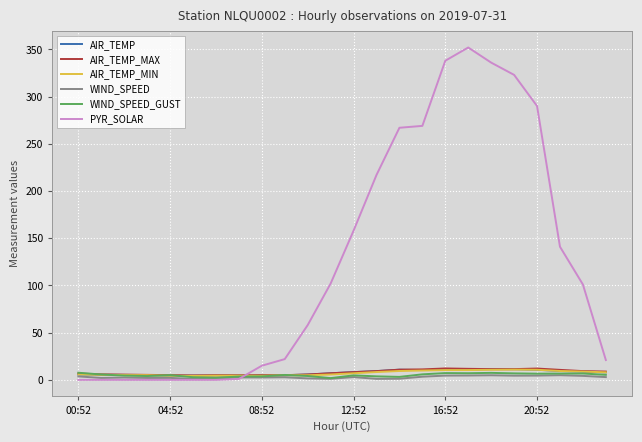

Which series has the largest total across all categories?

PYR_SOLAR